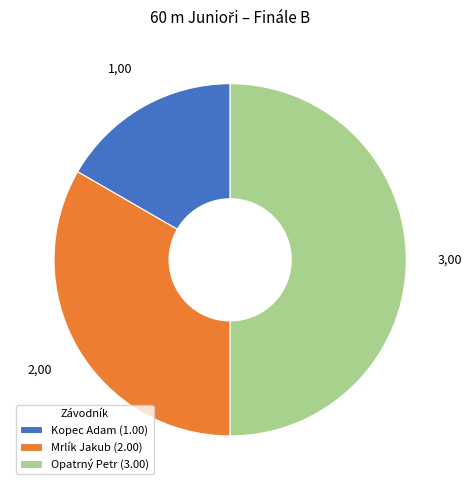

Is the sum of Mrlík Jakub (2.00) and Opatrný Petr (3.00) greater than half?

Yes